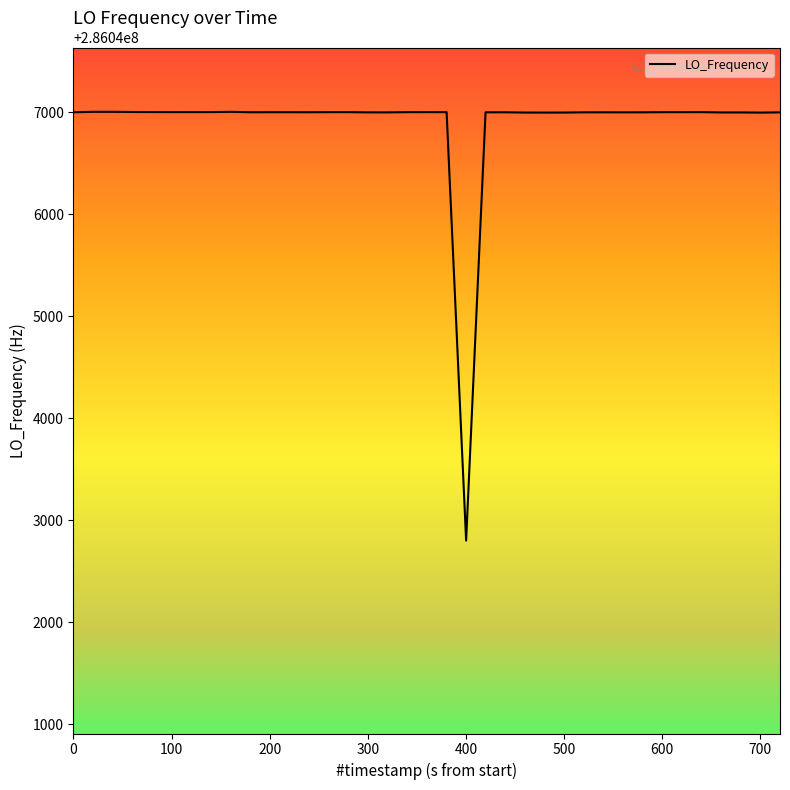

How many categories are shown in the chart?

40